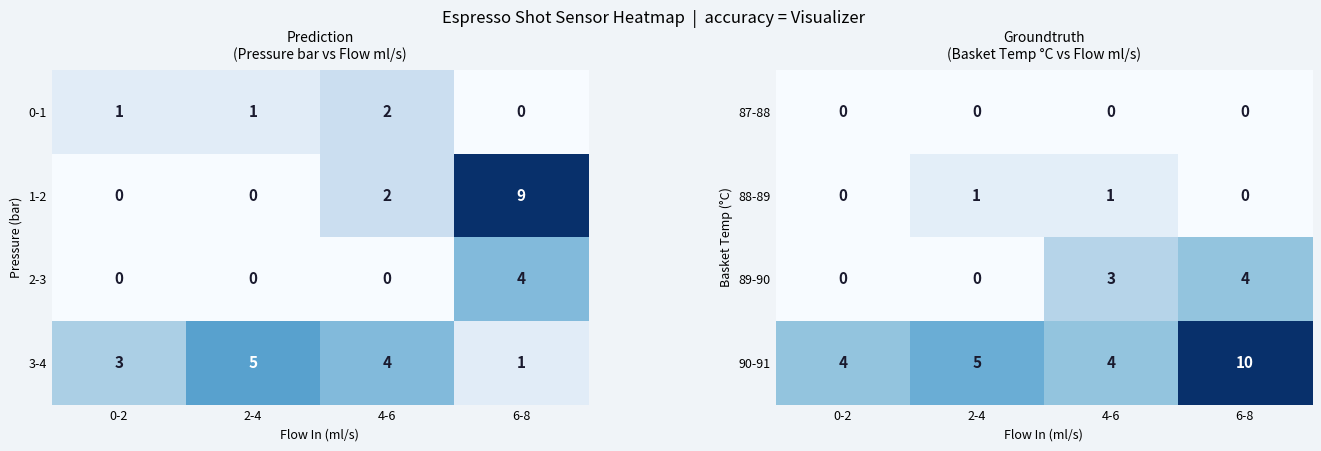

What is the maximum value for 90-91?

10